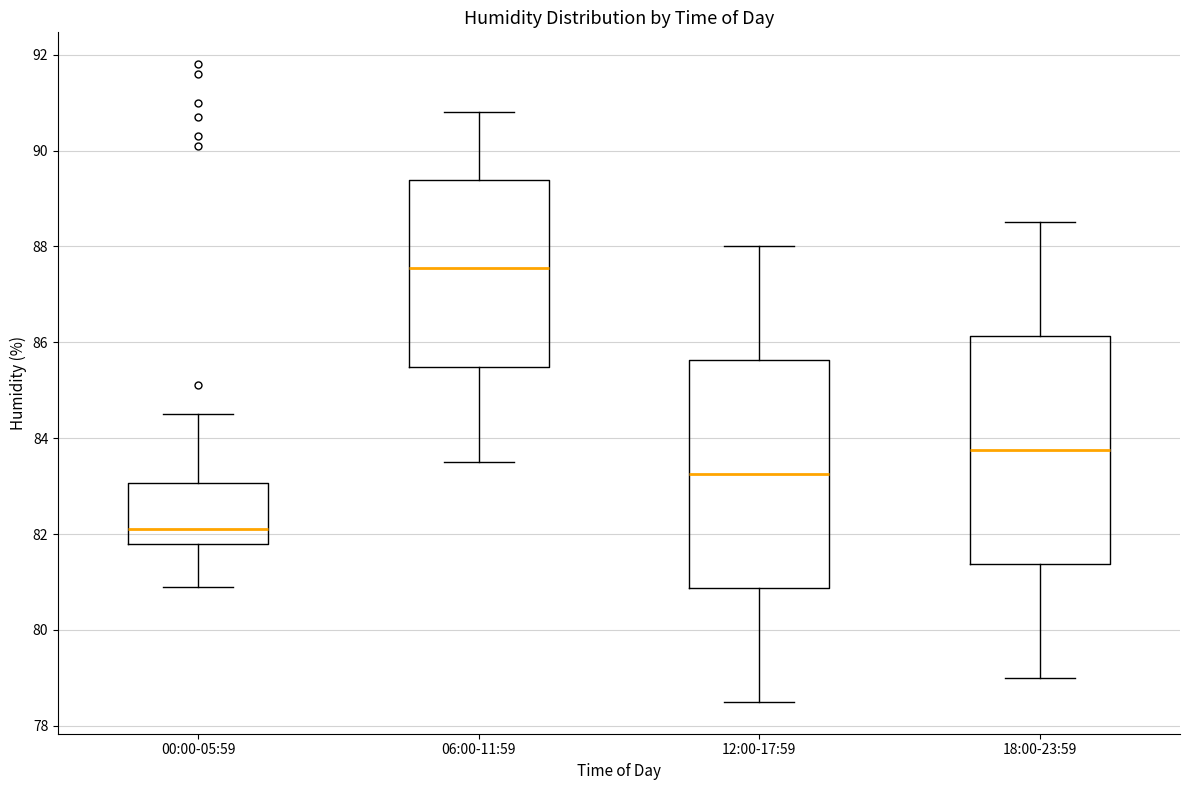

Reading left to right, transcribe this box plot: for each box, give where its median line is, the range the box spans, and where its two whiskers end, as read against the y-axis. The values are not printed on the chart, so give them approximately, as read against the axis.

00:00-05:59: median 82.2, box 81.8 to 83.0, whiskers 81.0 to 84.6
06:00-11:59: median 87.6, box 85.4 to 89.4, whiskers 83.6 to 90.8
12:00-17:59: median 83.2, box 80.8 to 85.6, whiskers 78.6 to 88.0
18:00-23:59: median 83.8, box 81.4 to 86.2, whiskers 79.0 to 88.6